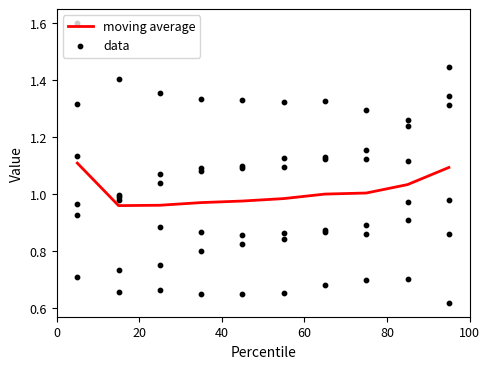

What is the highest value of the moving average series?

1.1